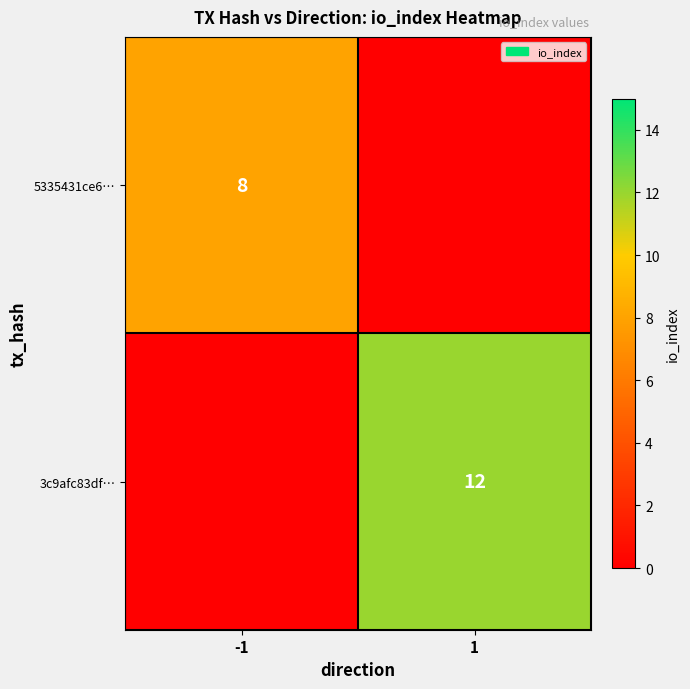

True or false: 5335431ce6… has a value of 2 at -1.

False